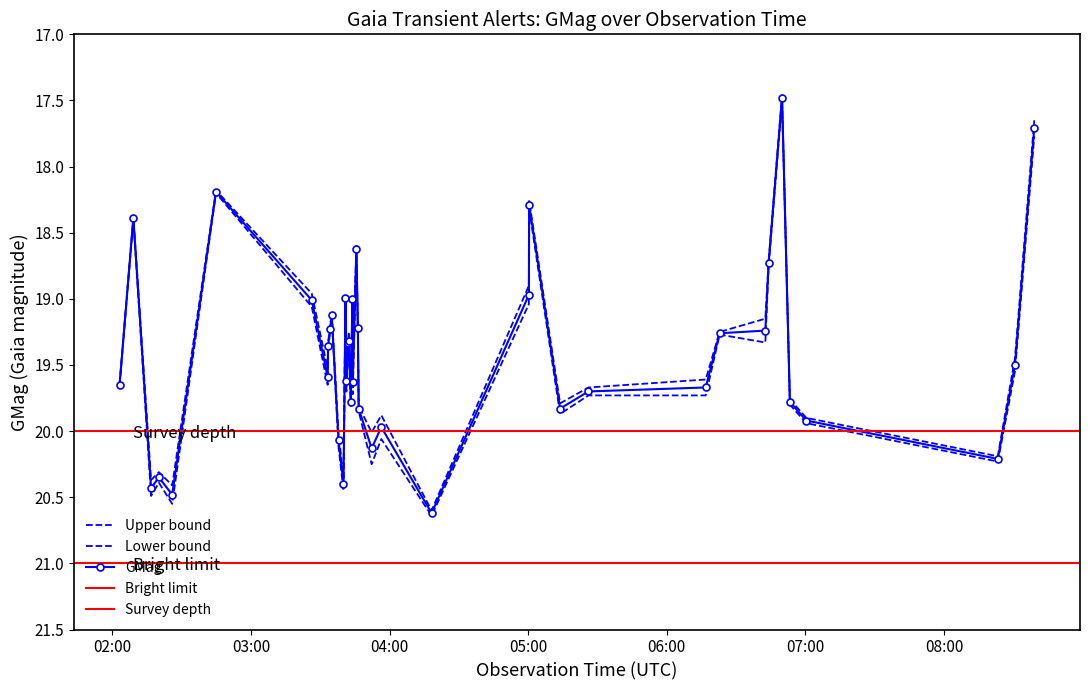

At which category is the sum across all series the highest?

2021-05-16T04:18:12